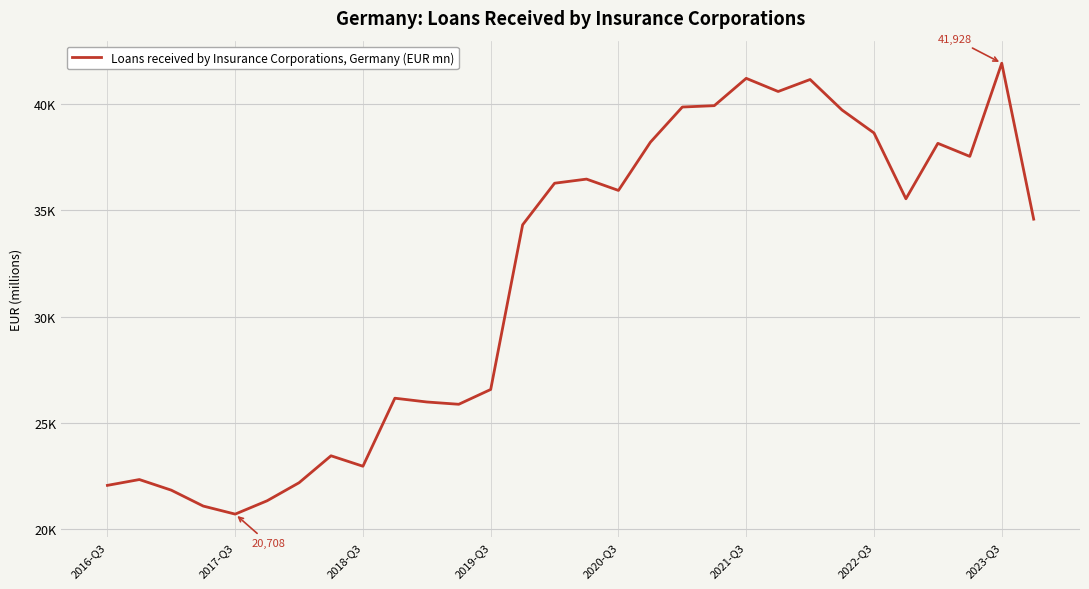

Does the chart display data point markers on the line(s)?

No